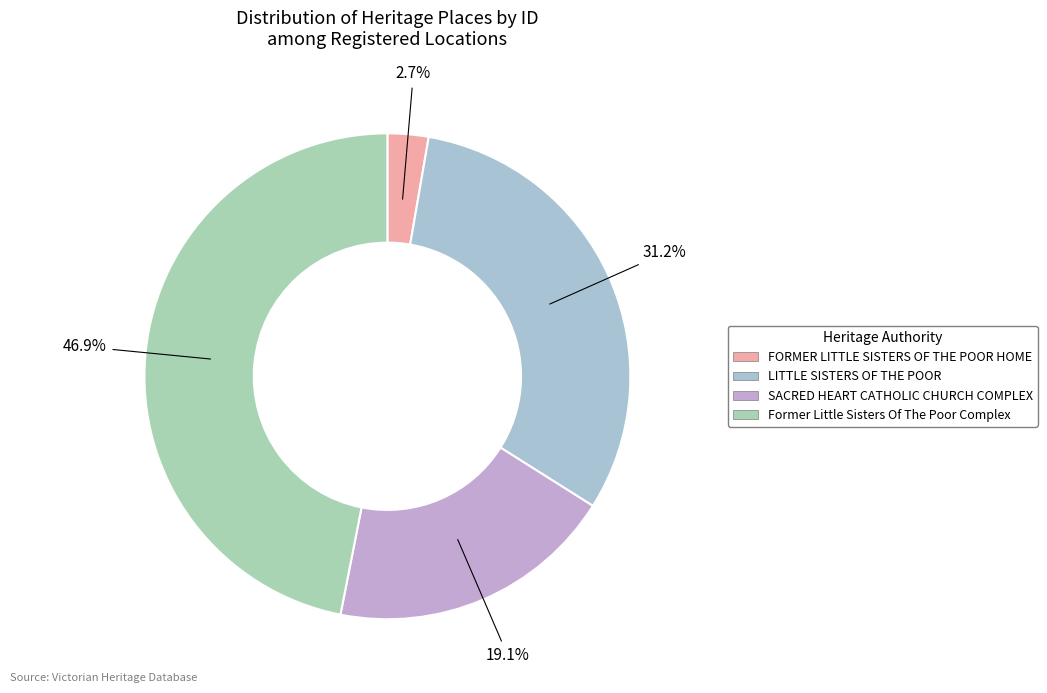

Does any single category account for the majority?

No